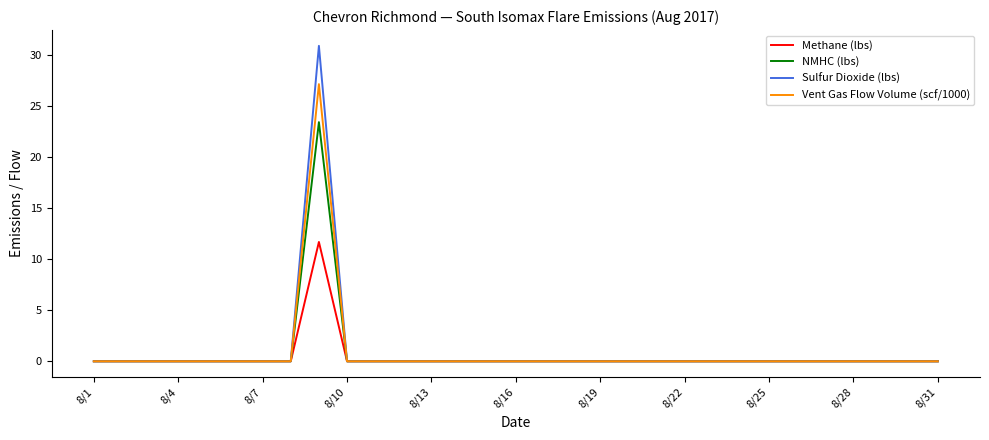

What is the highest value of the Methane (lbs) series?

11.7